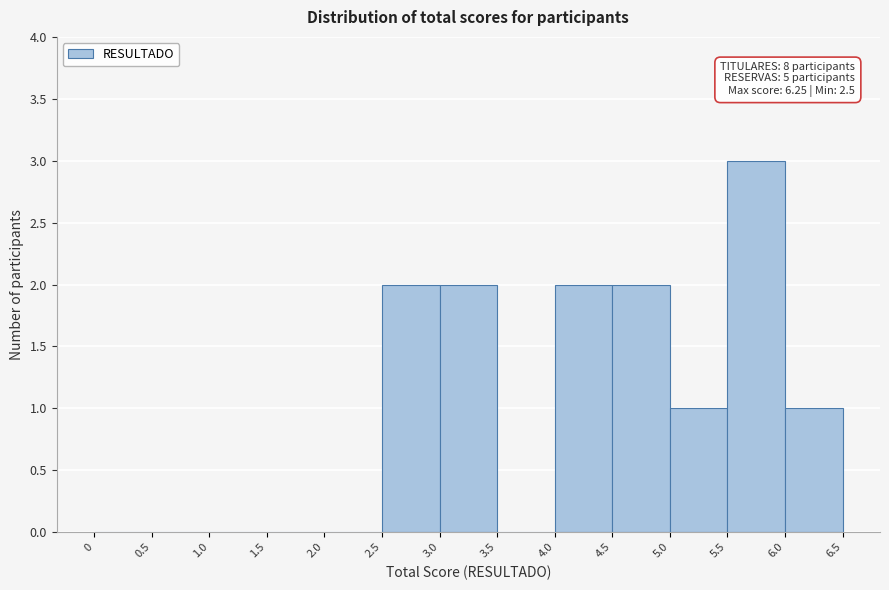

Which range on the x-axis has the tallest bar?

5.5 to 6.0